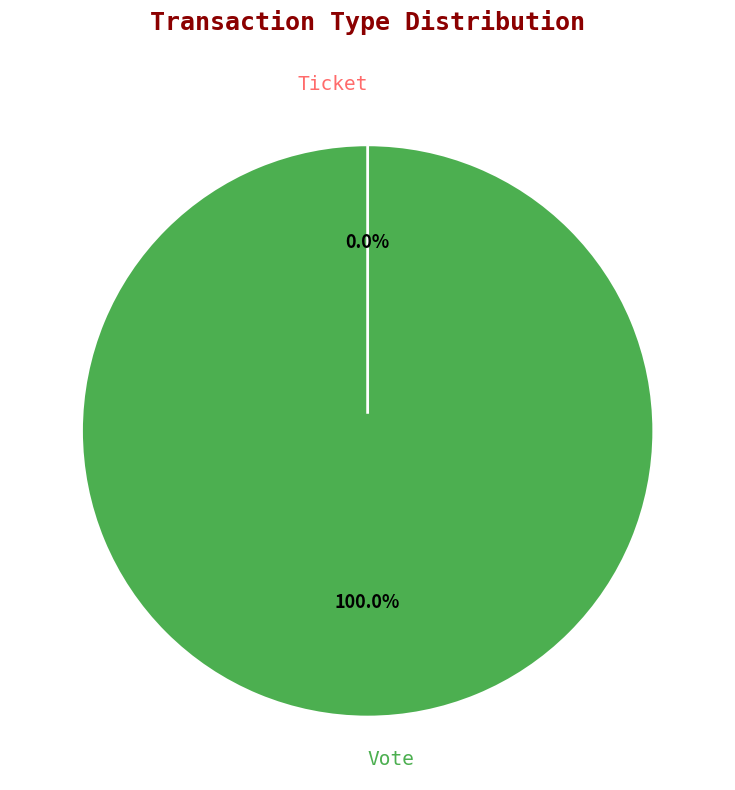

Rank the categories by value from highest to lowest.

Vote, Ticket